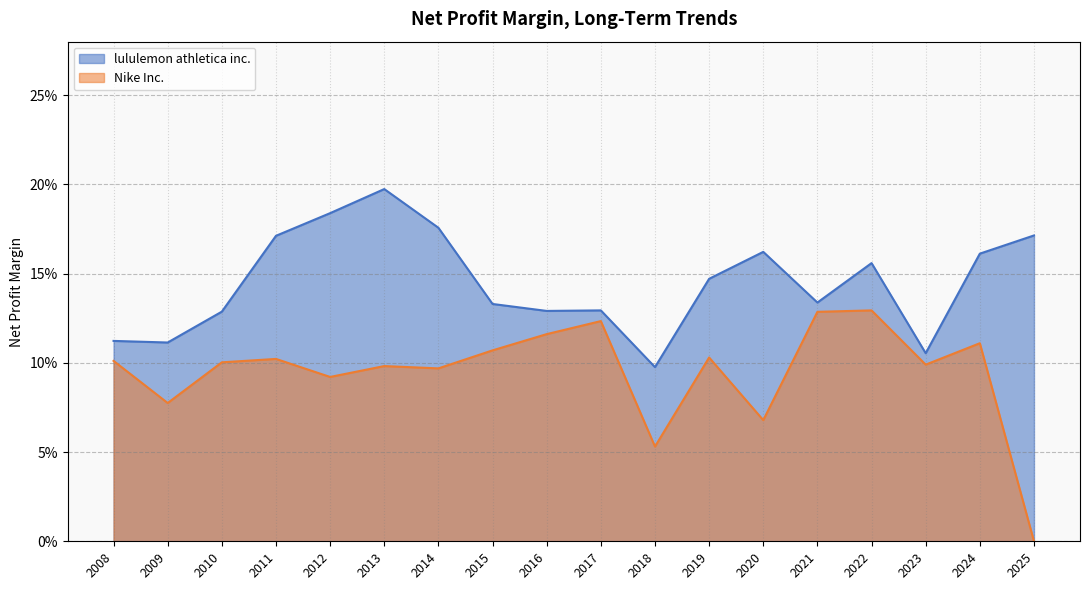

Which series changed the most between 2017 and 2009?

Nike Inc.